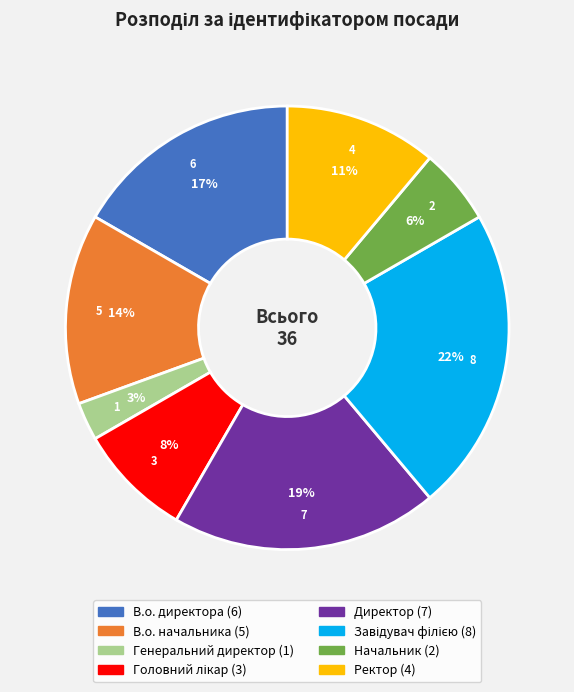

Is it true that Директор is 19% of the pie?

True